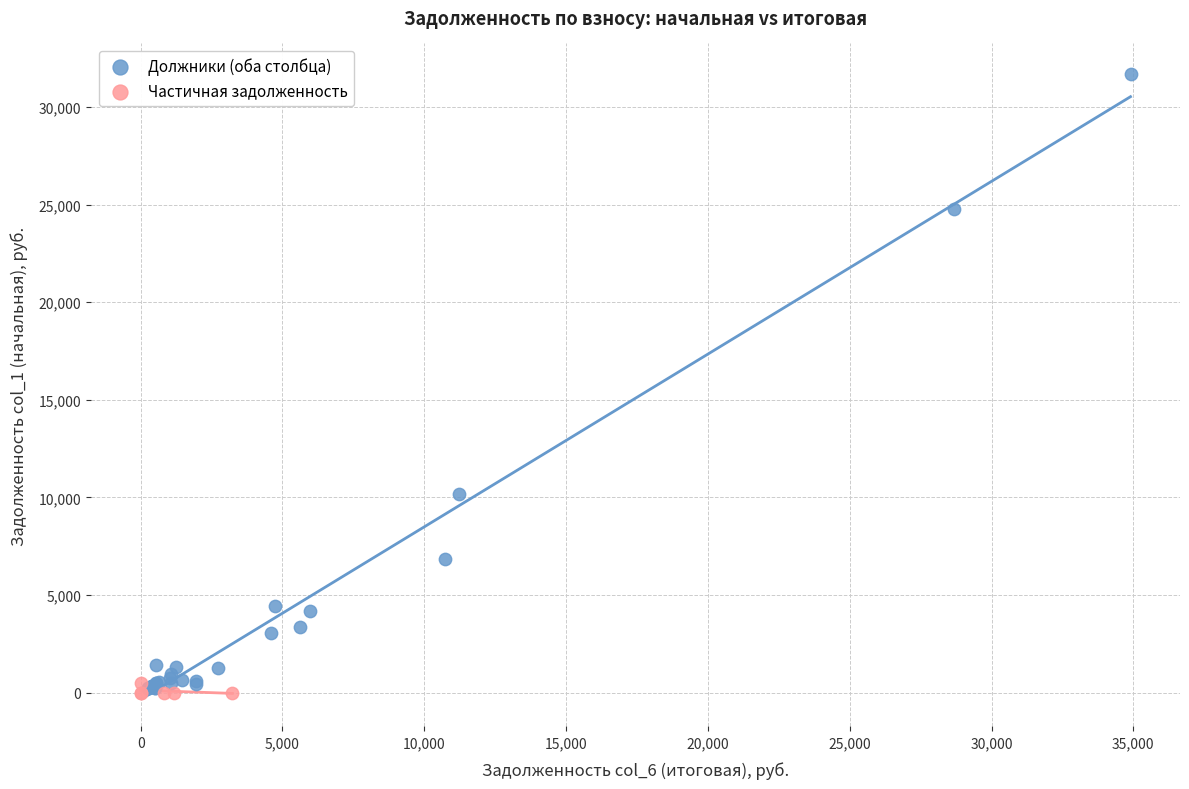

Which series has the widest spread of Y values?

Должники (оба столбца)